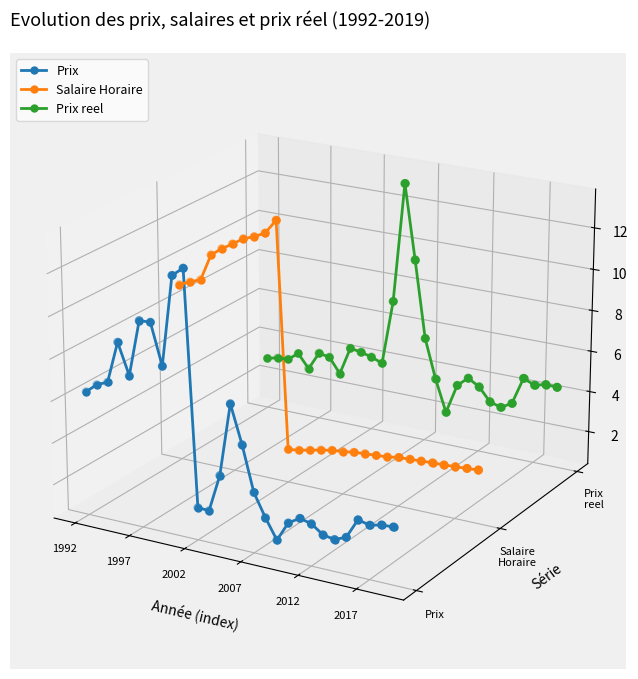

What are all the series names shown in the legend?

Prix, Salaire Horaire, Prix reel